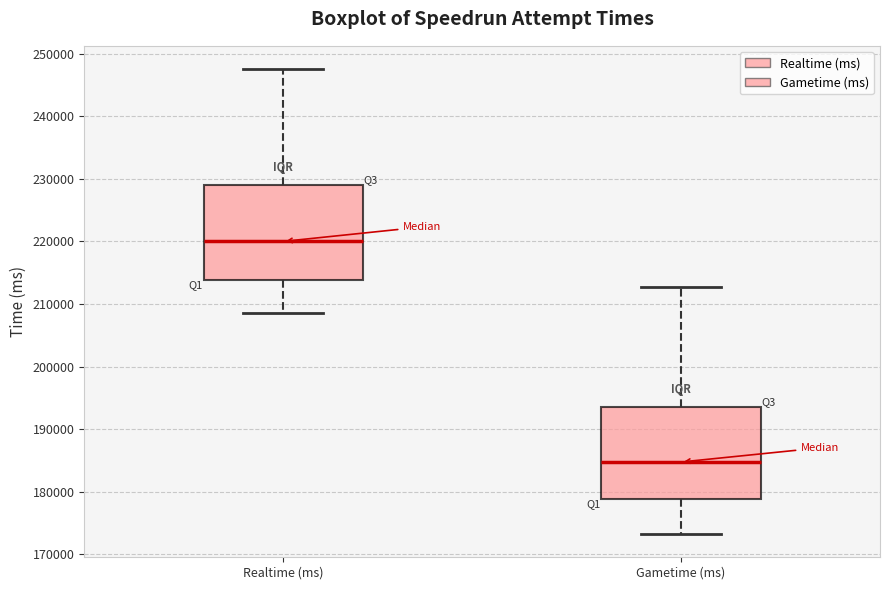

Which box has the highest median line?

Realtime (ms)